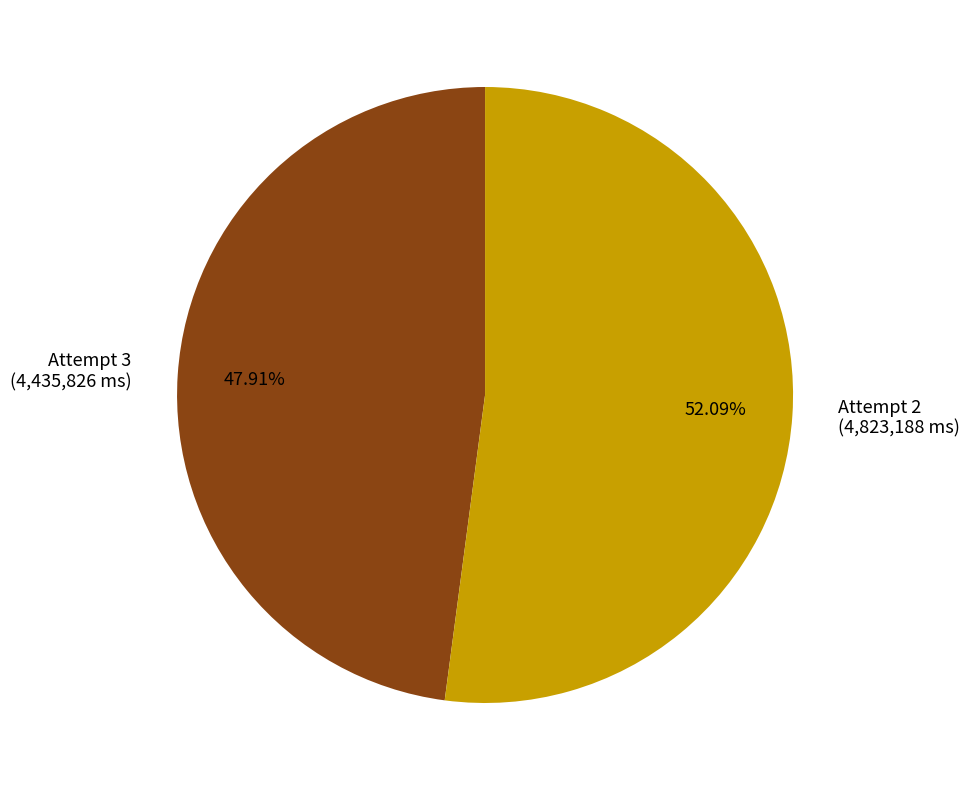

To the nearest percent, what is the combined percentage of Attempt 3 and Attempt 2?

100%